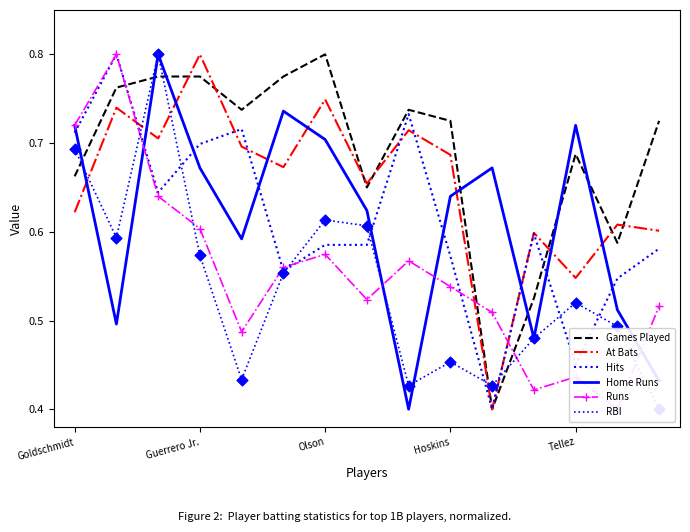

What are all the series names shown in the legend?

Games Played, At Bats, Hits, Home Runs, Runs, RBI